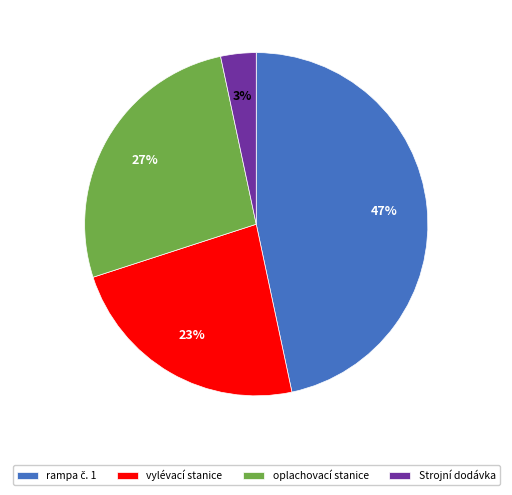

Is it true that vylévací stanice is 29% of the pie?

False